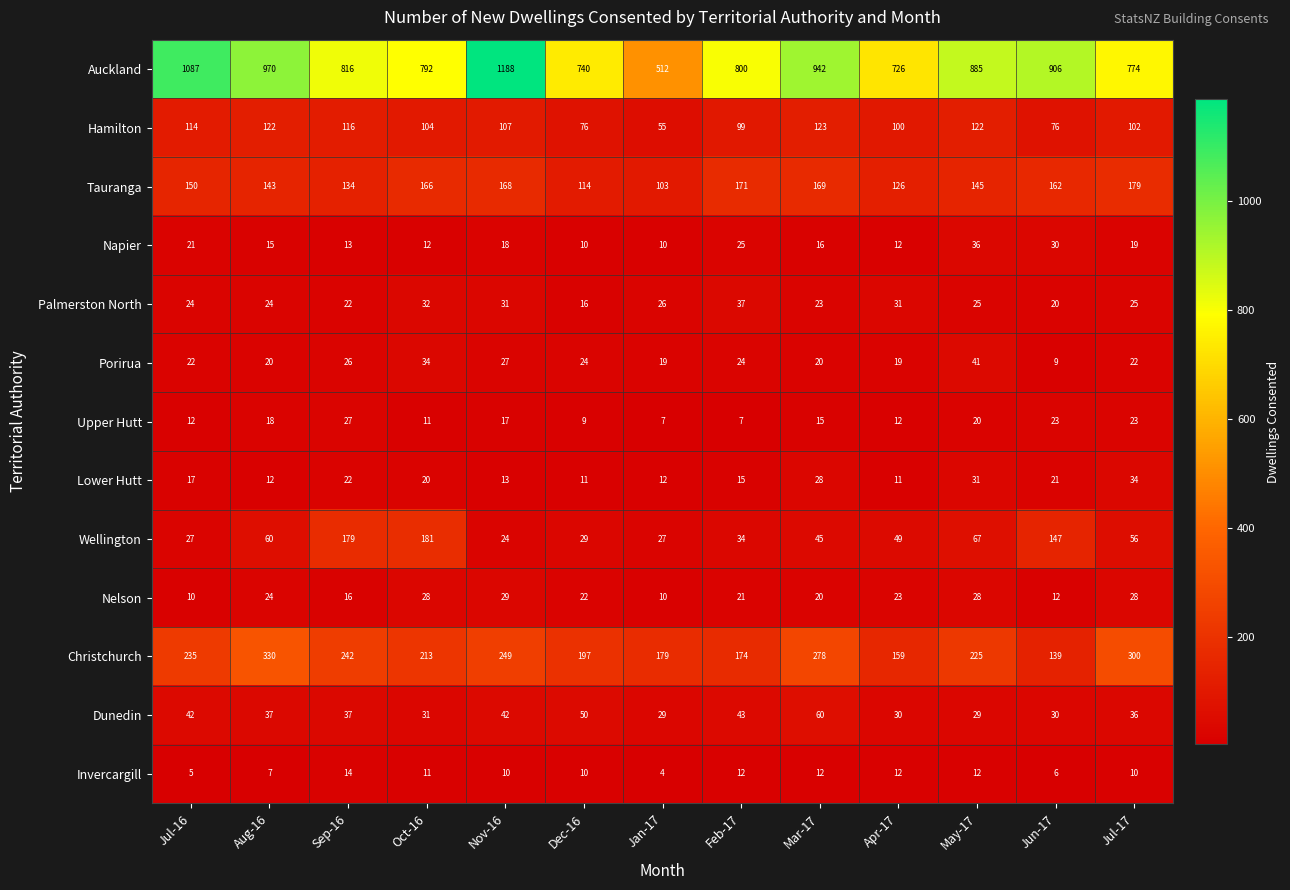

The value of Napier at Aug-16 is 15. True or false?

True